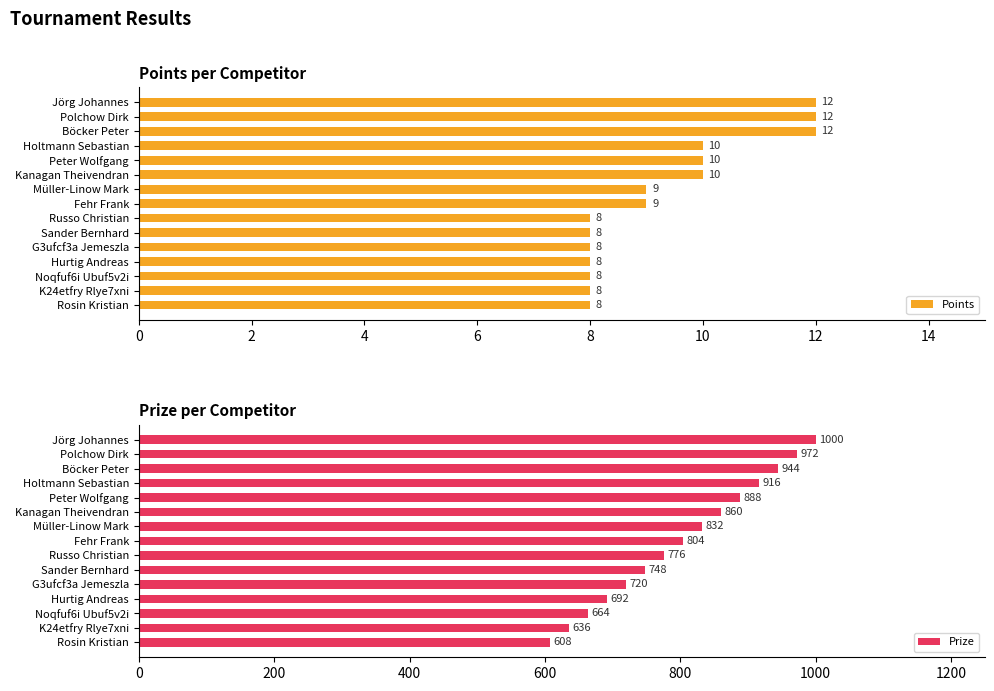

The value of Points at Böcker Peter is 5. True or false?

False